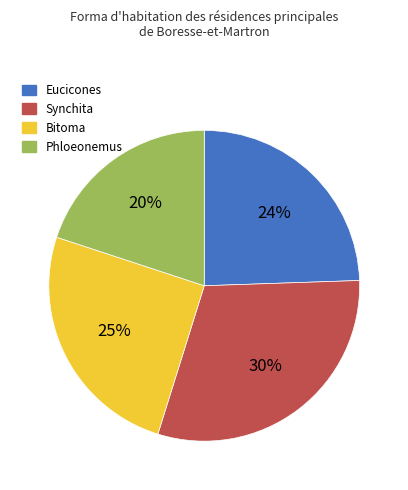

What percentage is the Phloeonemus slice, to the nearest percent?

20%